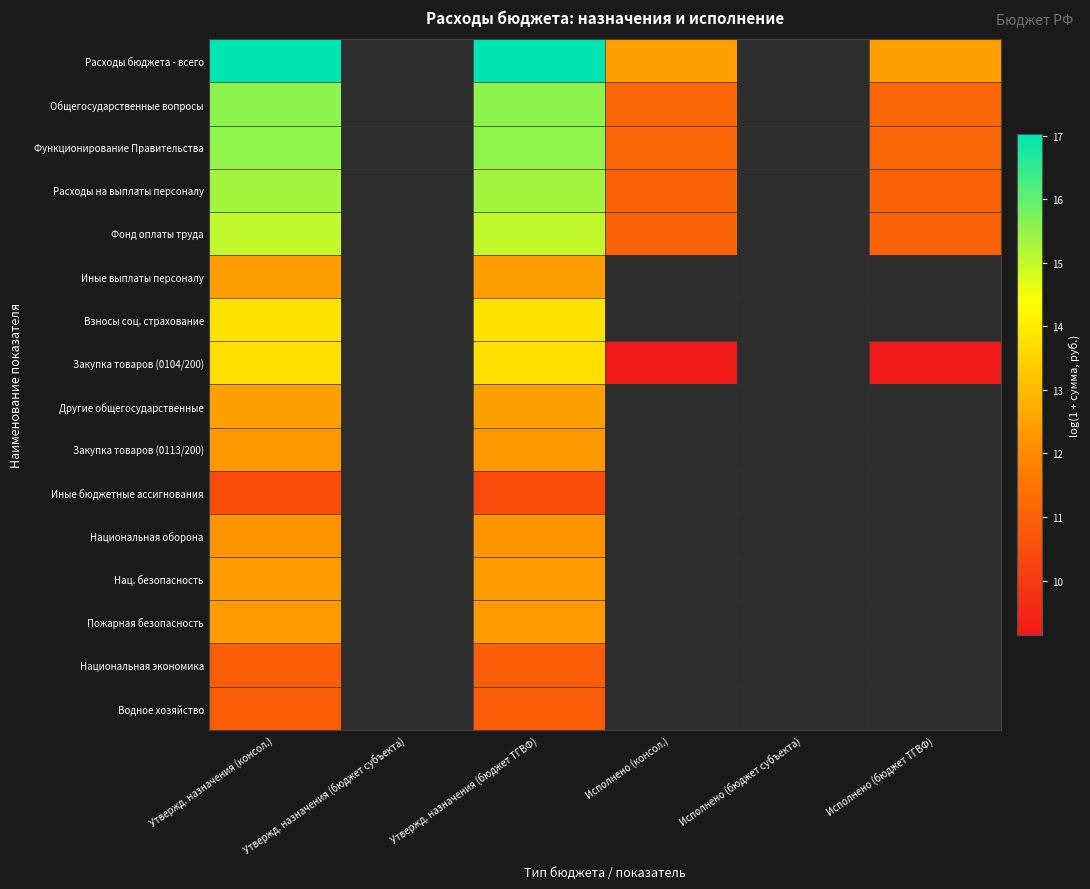

At which category does the chart reach its minimum across all series?

Исполнено (консол.)